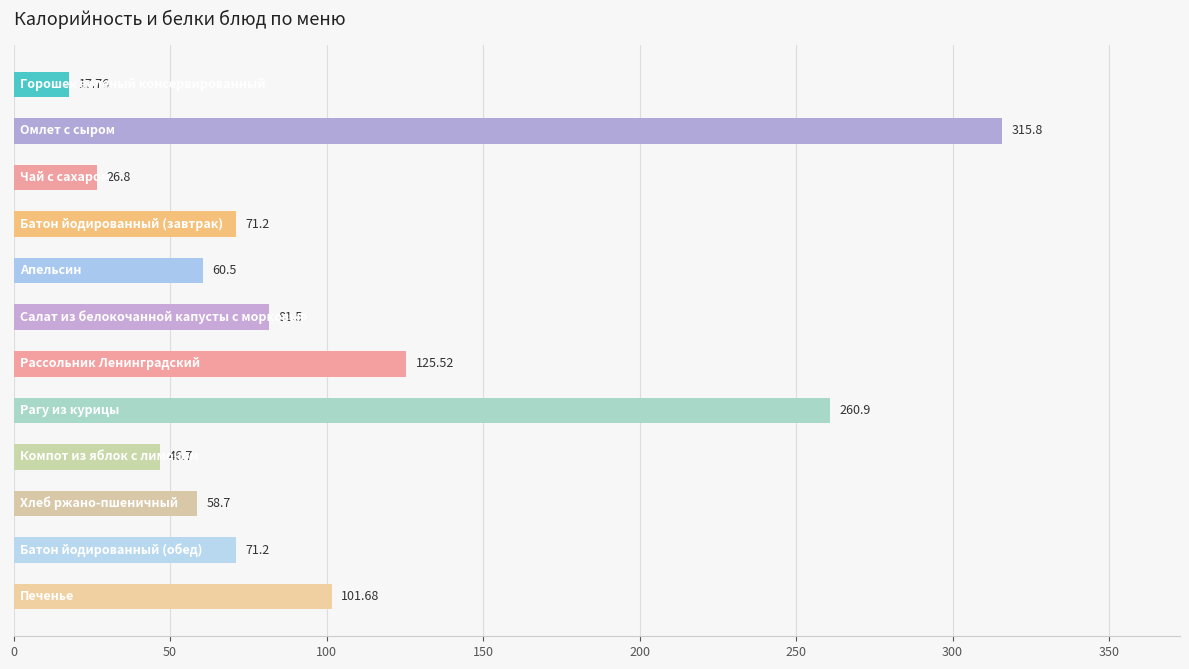

What is the sum of all values?

1238.3